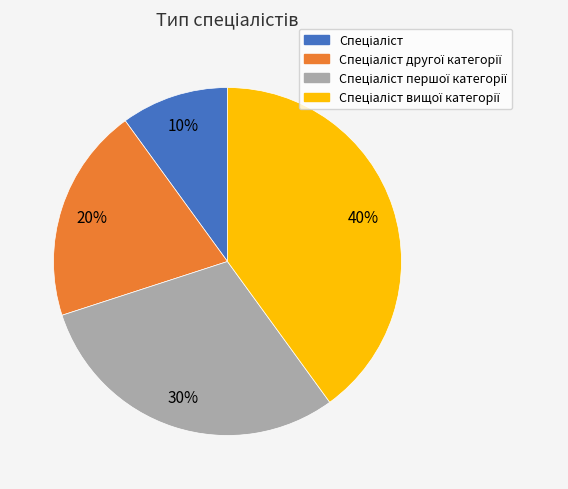

How many slices are in this pie chart?

4